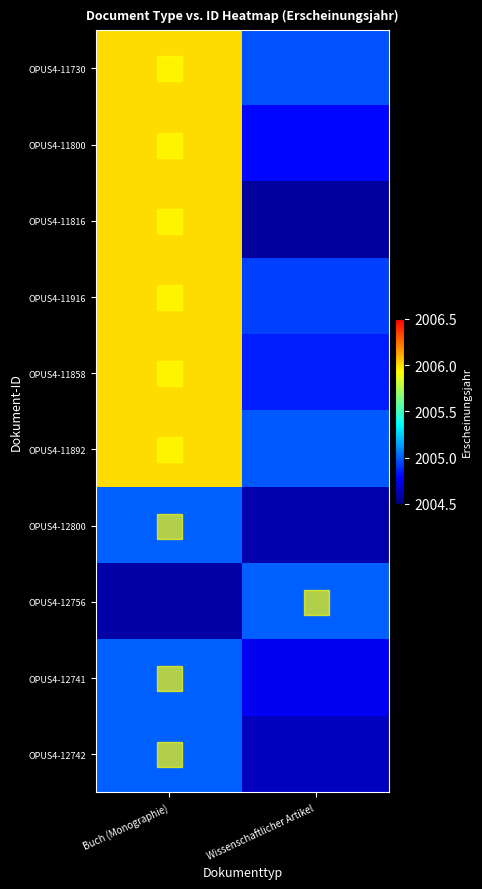

Which series changed the most between Buch (Monographie) and Wissenschaftlicher Artikel?

OPUS4-11816